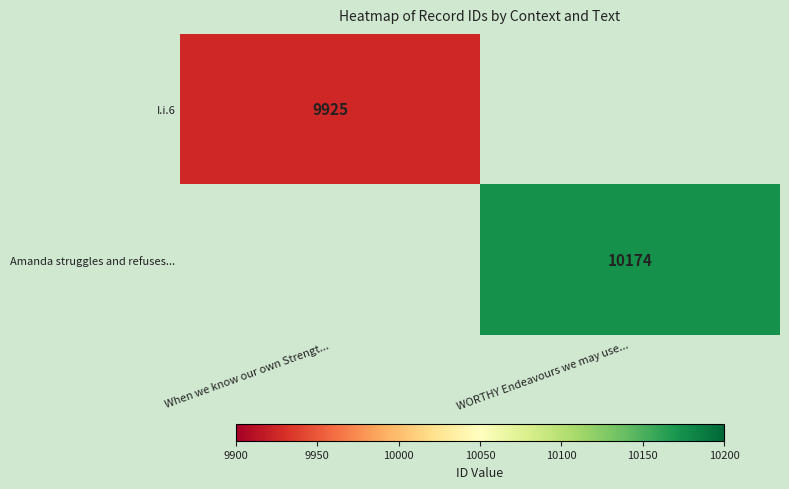

Is the value of I.i.6 at When we know our own Strengt... greater than the value of Amanda struggles and refuses... at WORTHY Endeavours we may use...?

No